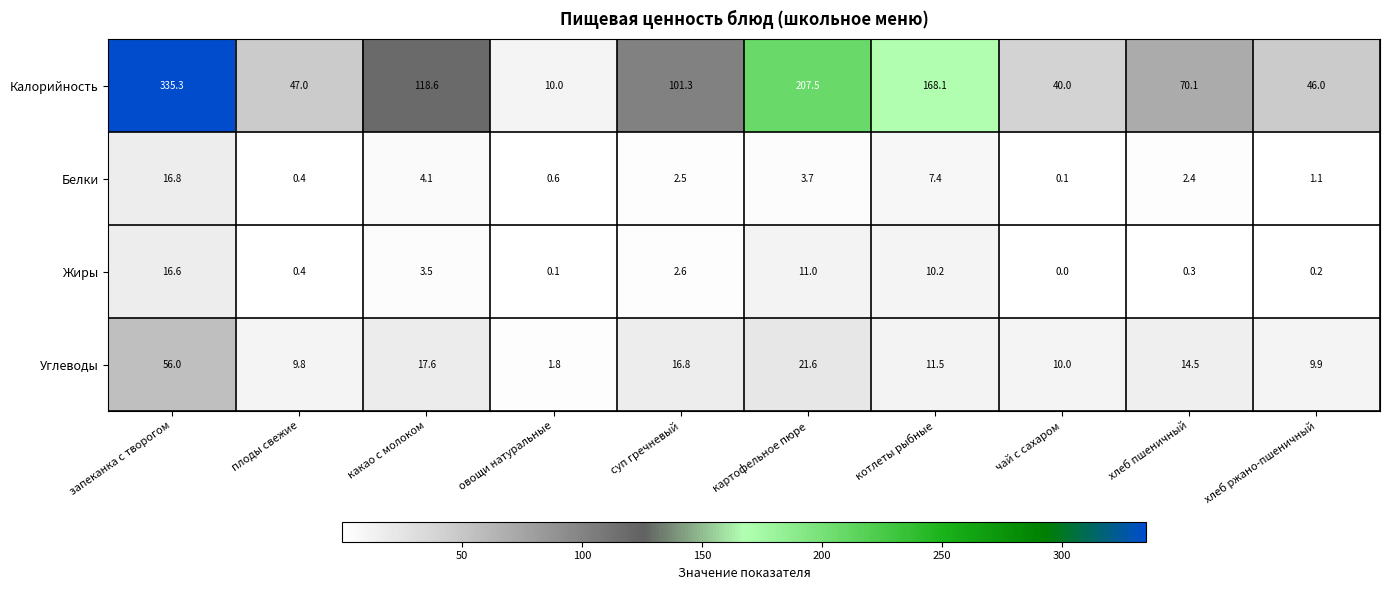

What is the sum of the Жиры values at хлеб ржано-пшеничный and картофельное пюре?

11.2